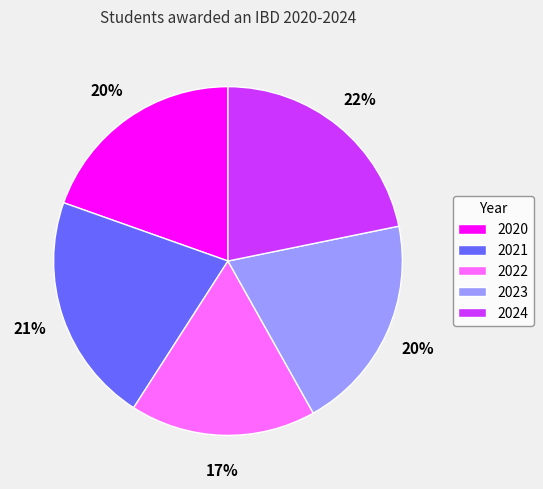

Count the number of slices in the pie.

5